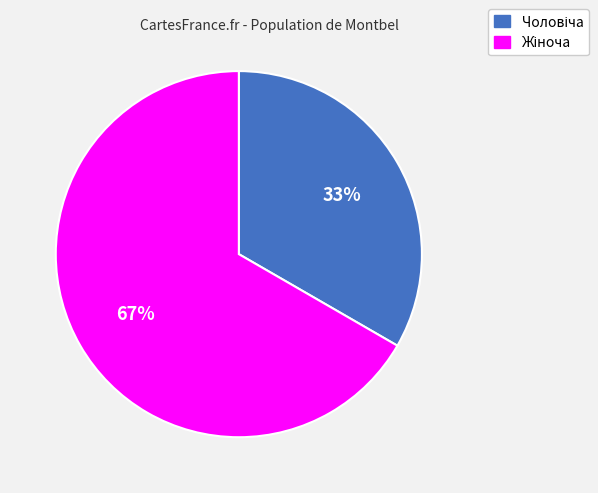

Does any single category account for the majority?

Yes